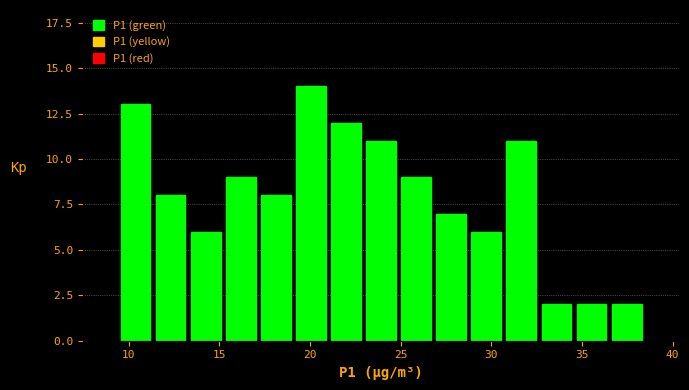

Read against the x-axis, roughly where is the centre of the tallest bar?

20.0